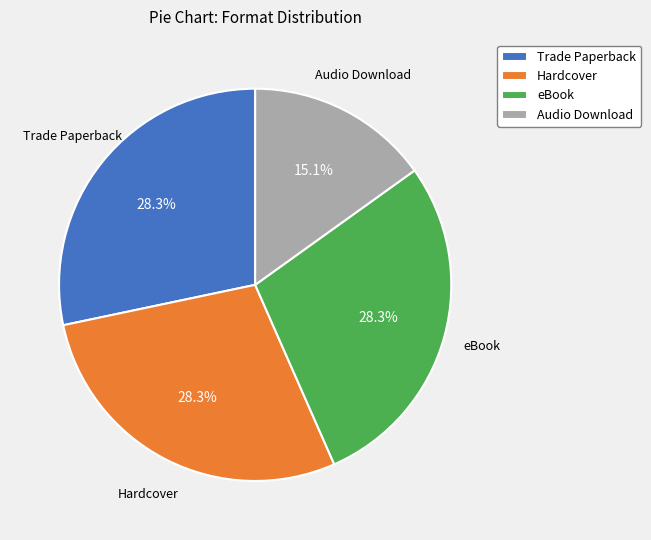

To the nearest percent, what percentage of the pie is Hardcover?

28%